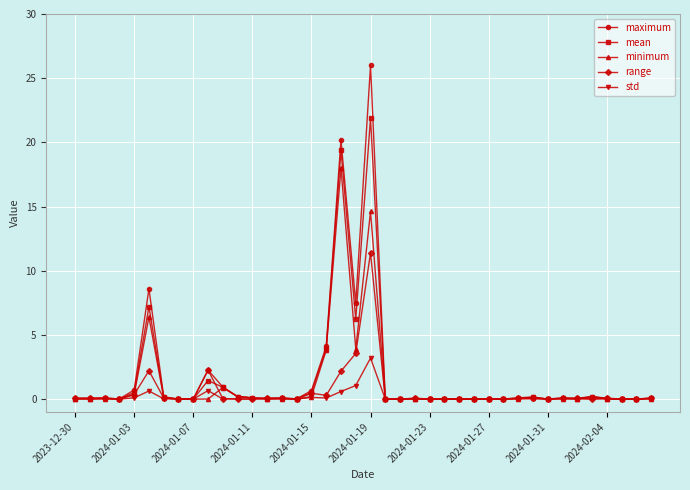

Which series has the largest range (max minus min)?

maximum